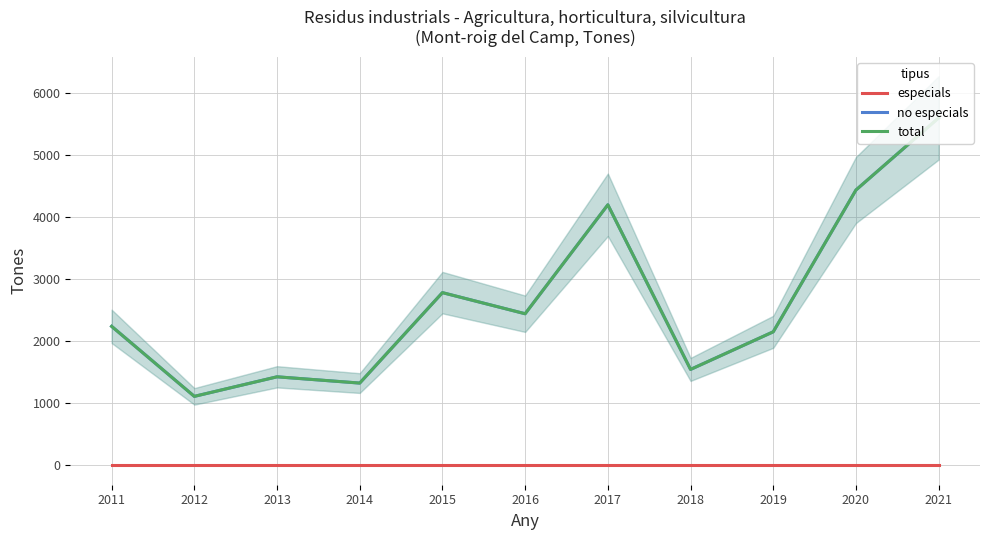

What is the difference between the maximum and minimum values in the no especials series?

4486